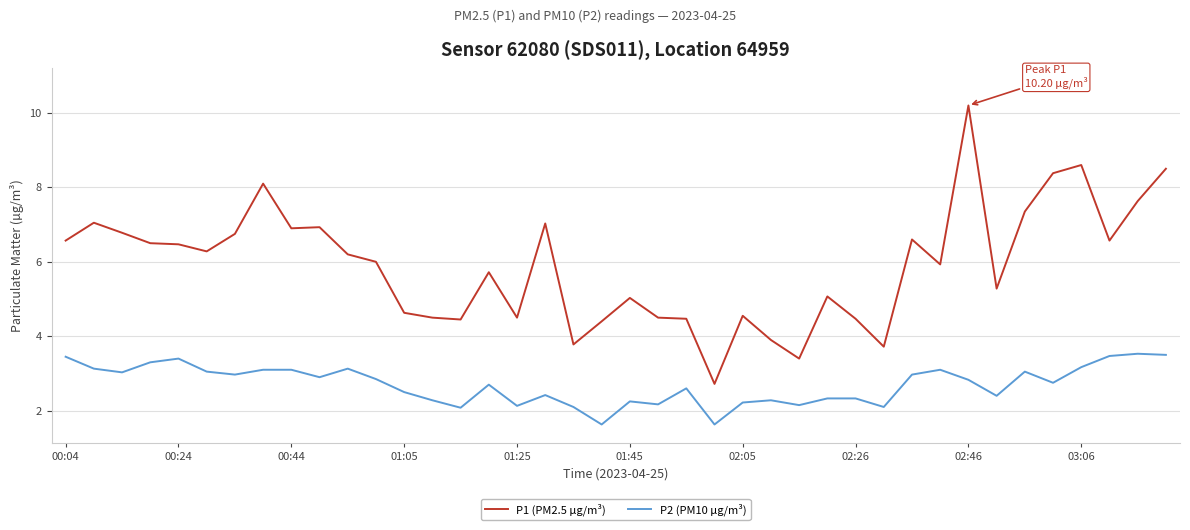

Which series has the largest range (max minus min)?

P1 (PM2.5 µg/m³)